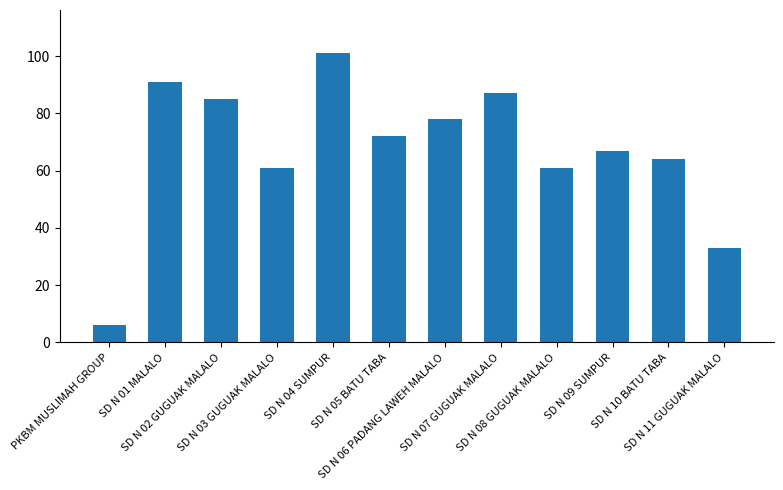

What is the smallest value displayed?

6